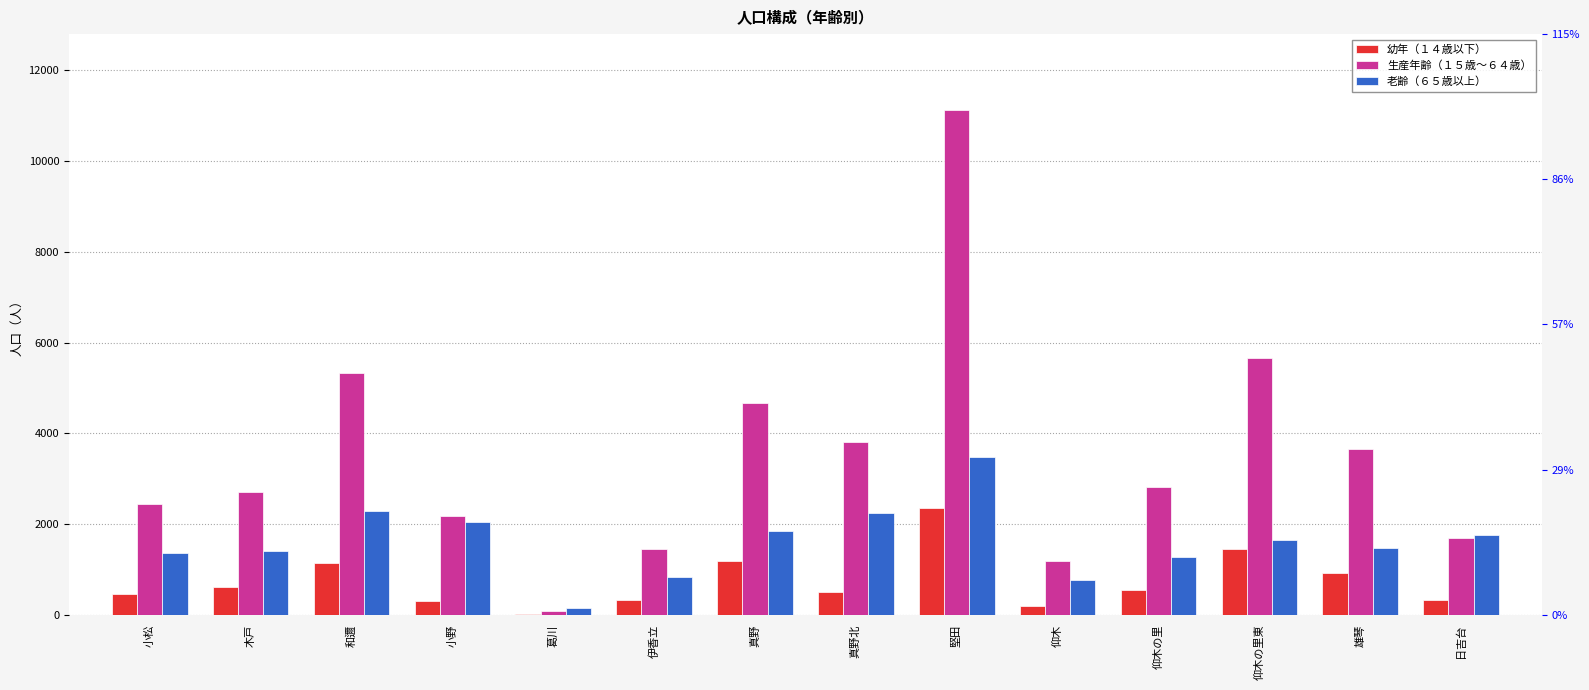

Is it true that 幼年（１４歳以下） equals 981 at 木戸?

False